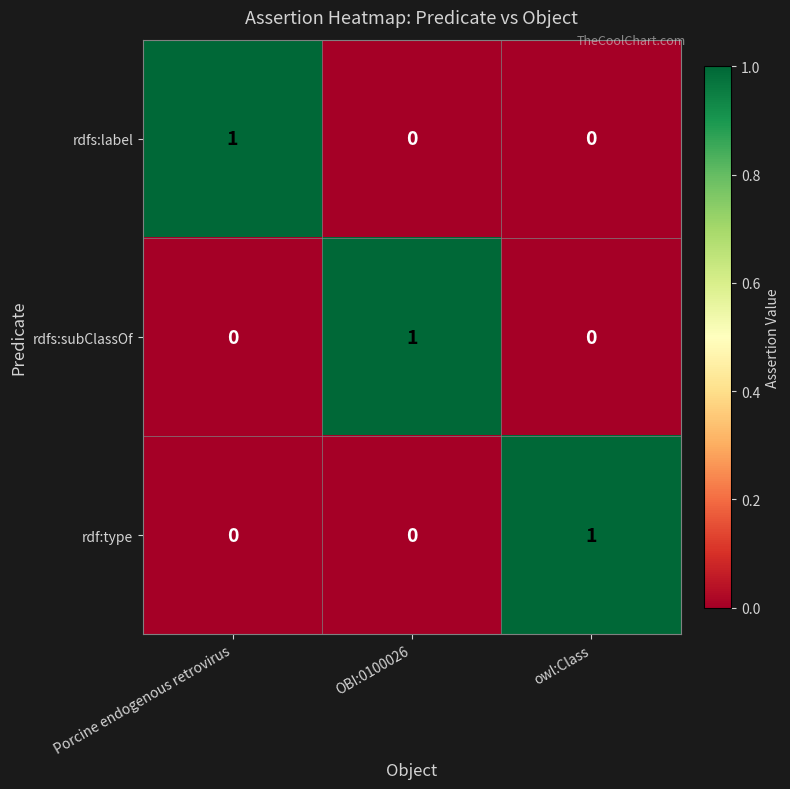

Reading left to right, what are all the values shown in this chart?

rdfs:label: Porcine endogenous retrovirus=1	OBI:0100026=0	owl:Class=0
rdfs:subClassOf: Porcine endogenous retrovirus=0	OBI:0100026=1	owl:Class=0
rdf:type: Porcine endogenous retrovirus=0	OBI:0100026=0	owl:Class=1